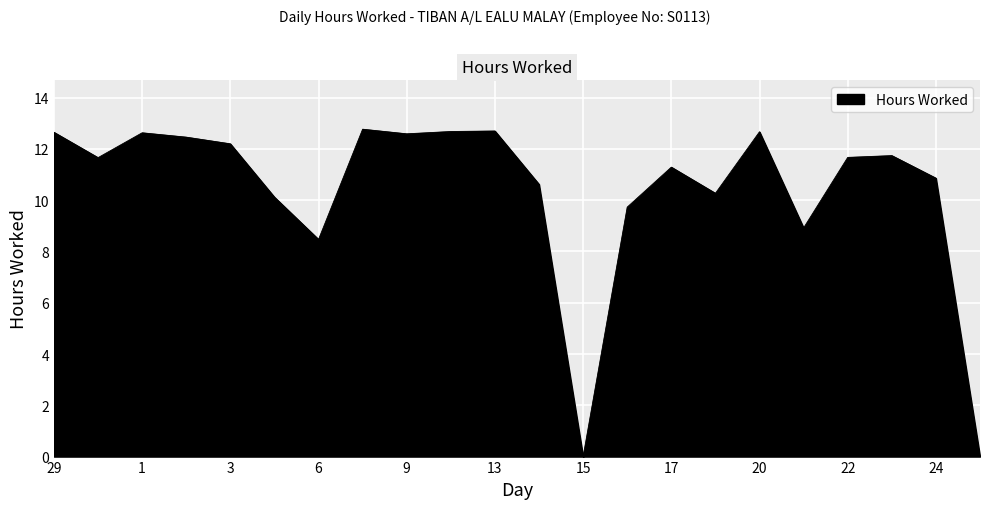

What is the greatest value displayed?

12.8